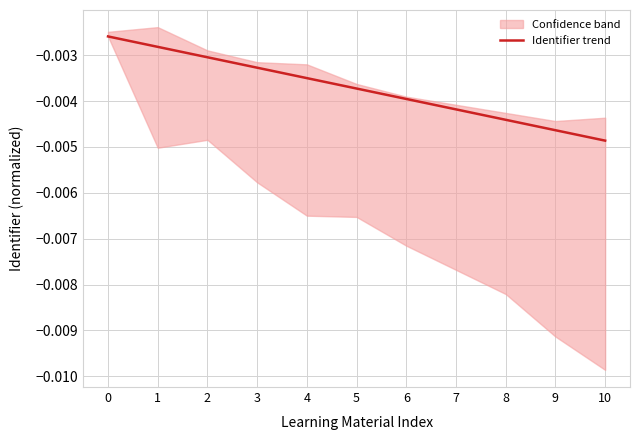

The chart shows a value of -0.0 at 2. True or false?

False